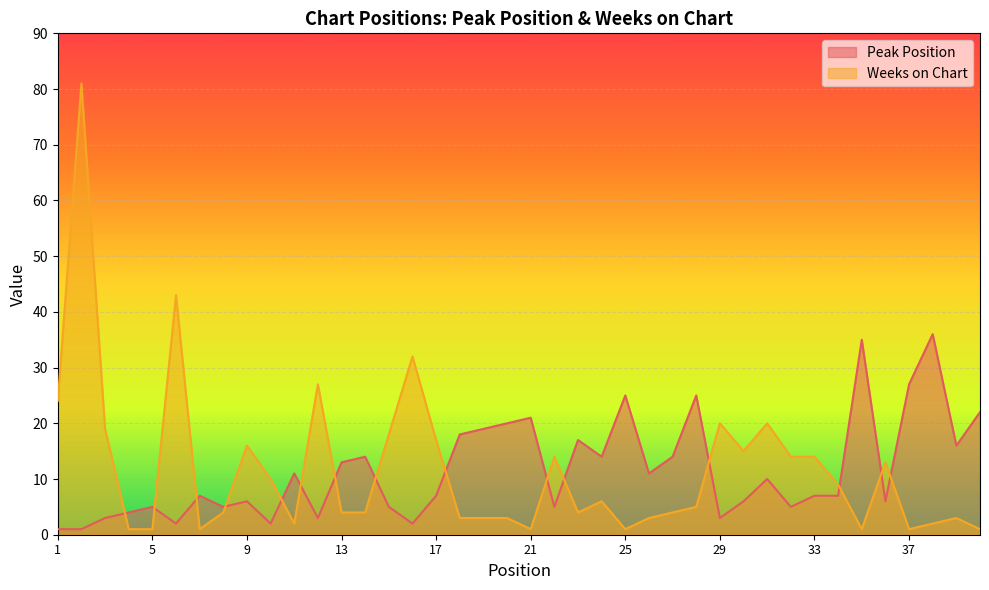

Which series has the largest total across all categories?

Weeks on Chart